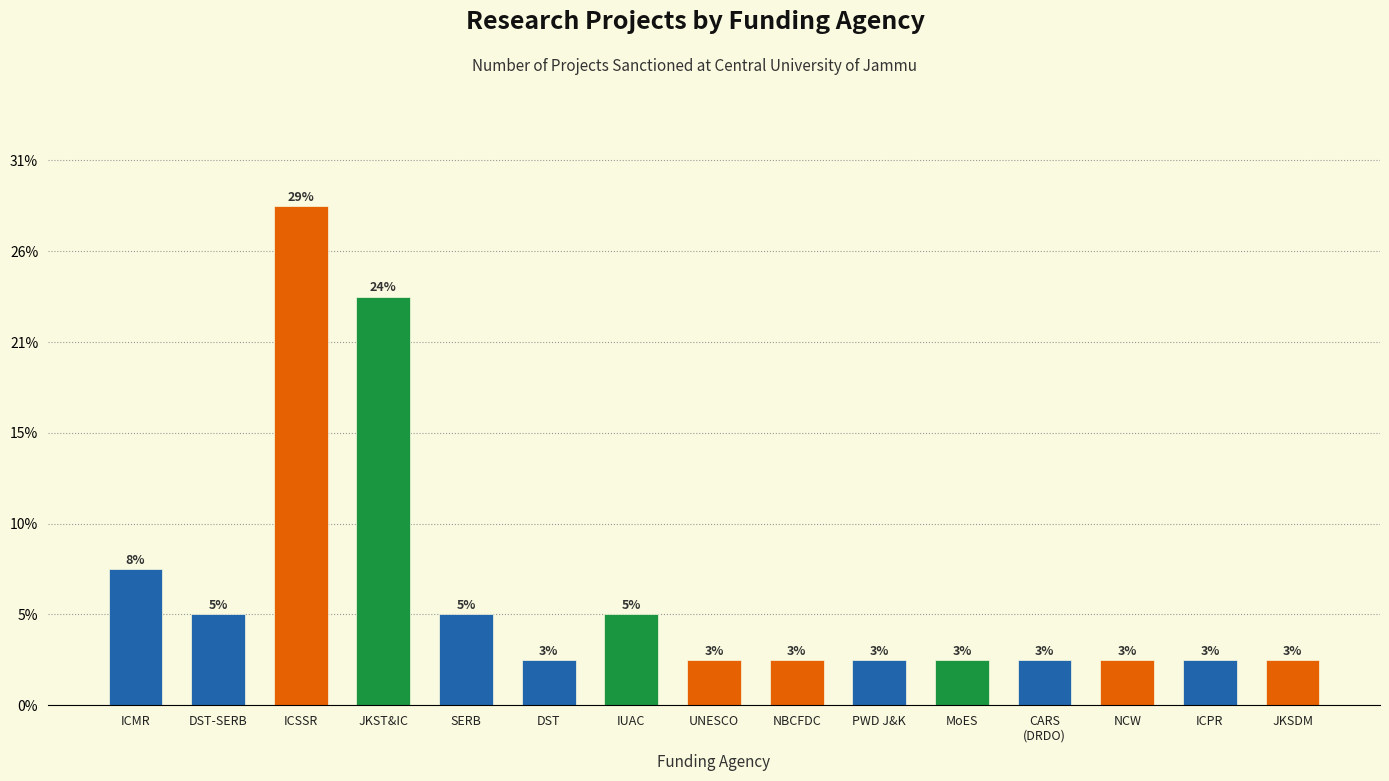

Are the bars horizontal?

No